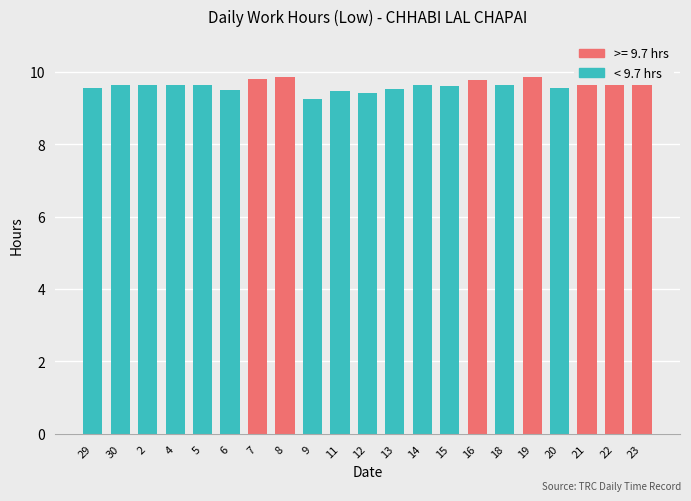

Count the number of data series in this chart.

1